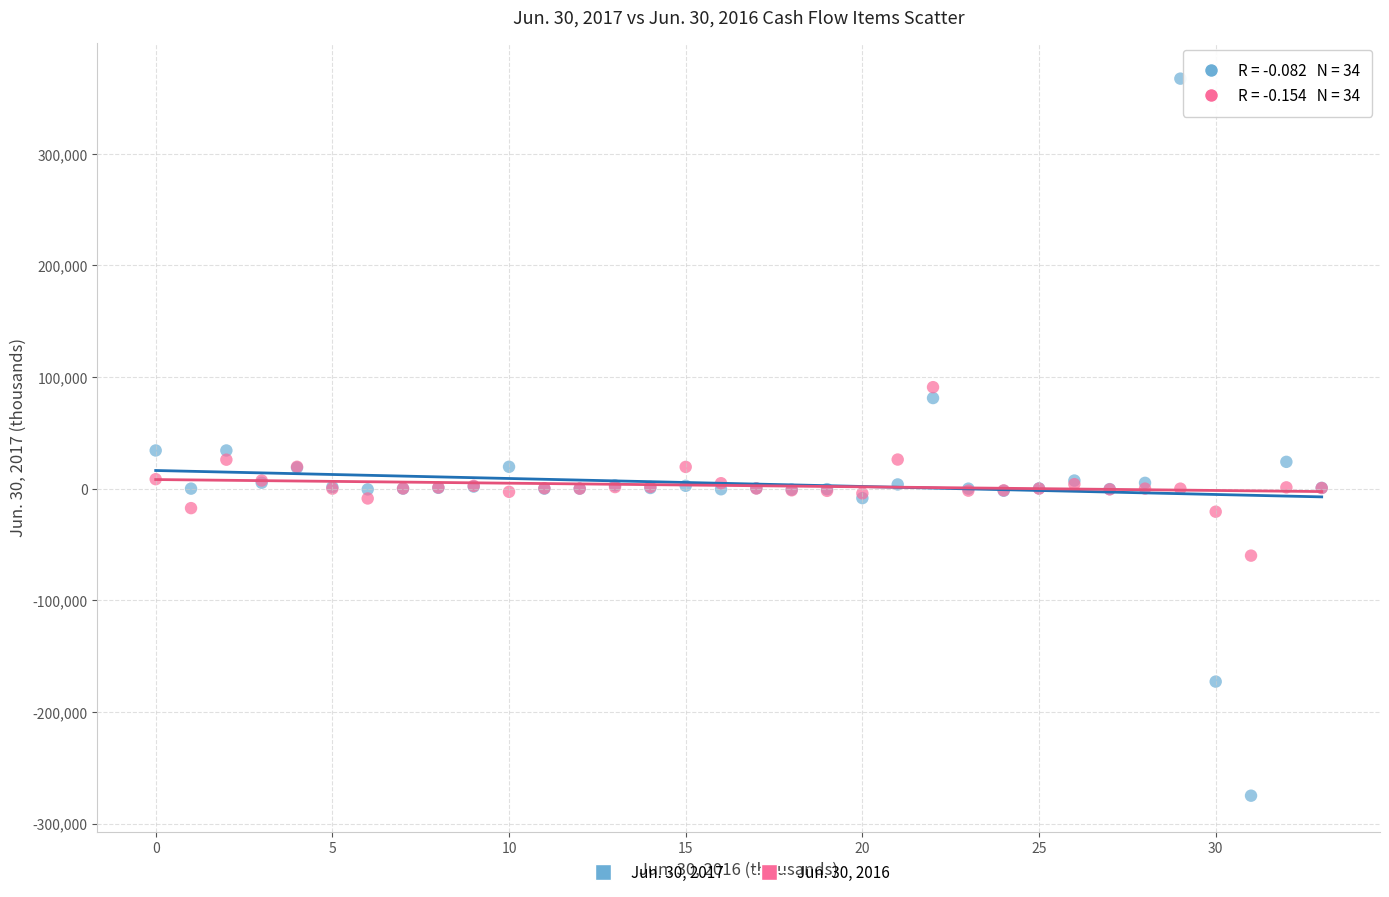

Which series has the largest Y range (max minus min)?

Jun. 30, 2017